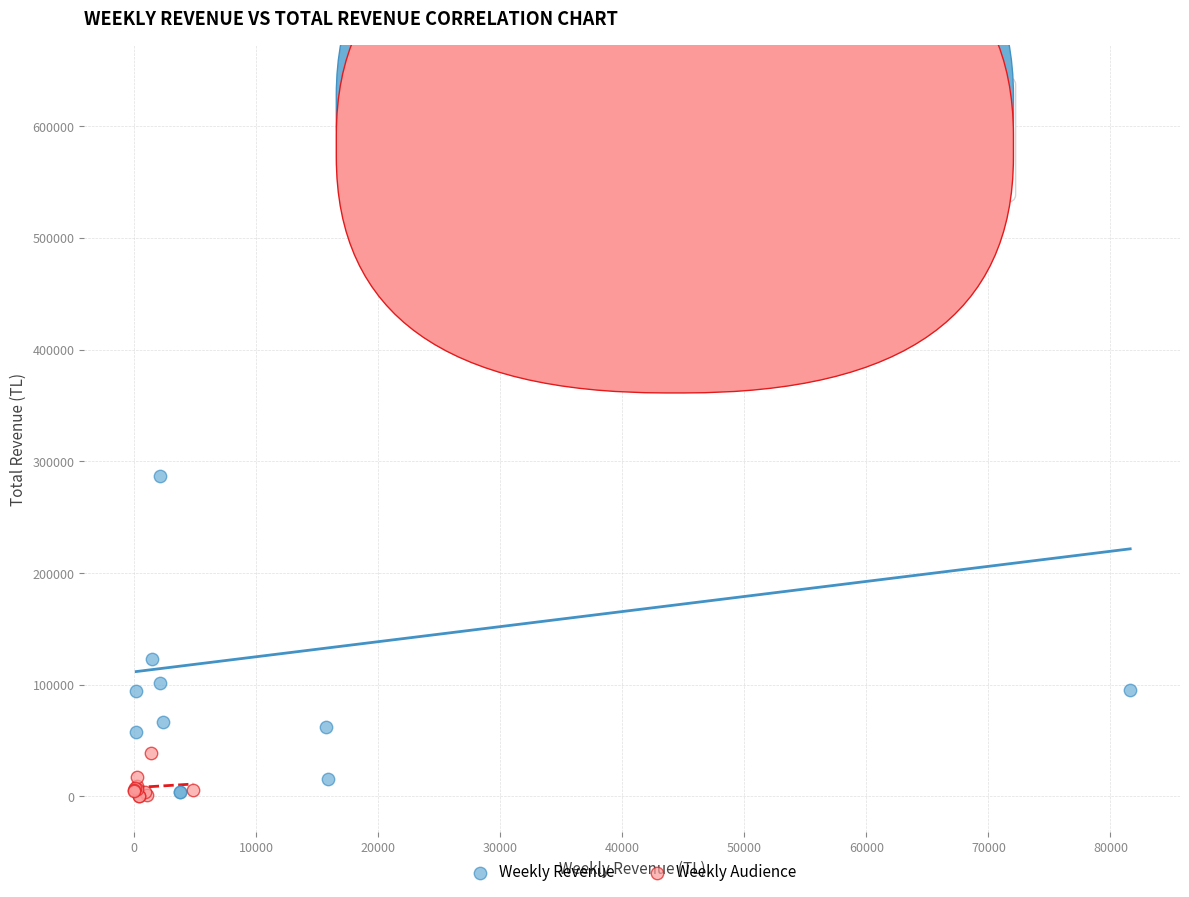

Which series reaches the maximum Y coordinate?

Weekly Revenue